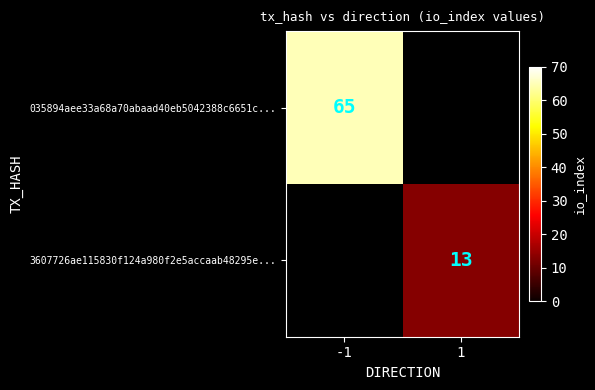

Is the value of 3607726ae115830f124a980f2e5accaab48295e... at 1 greater than the value of 035894aee33a68a70abaad40eb5042388c6651c... at -1?

No